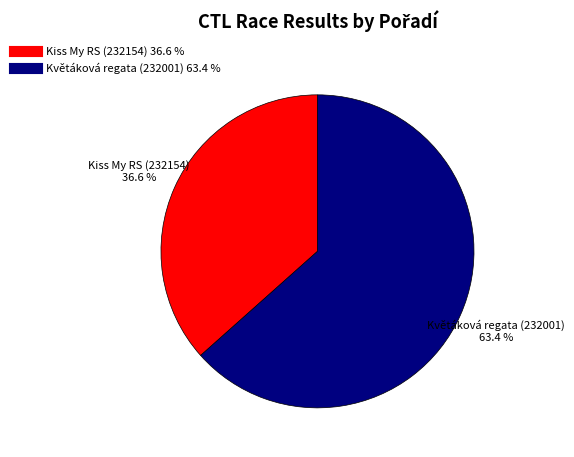

How many slices are in this pie chart?

2